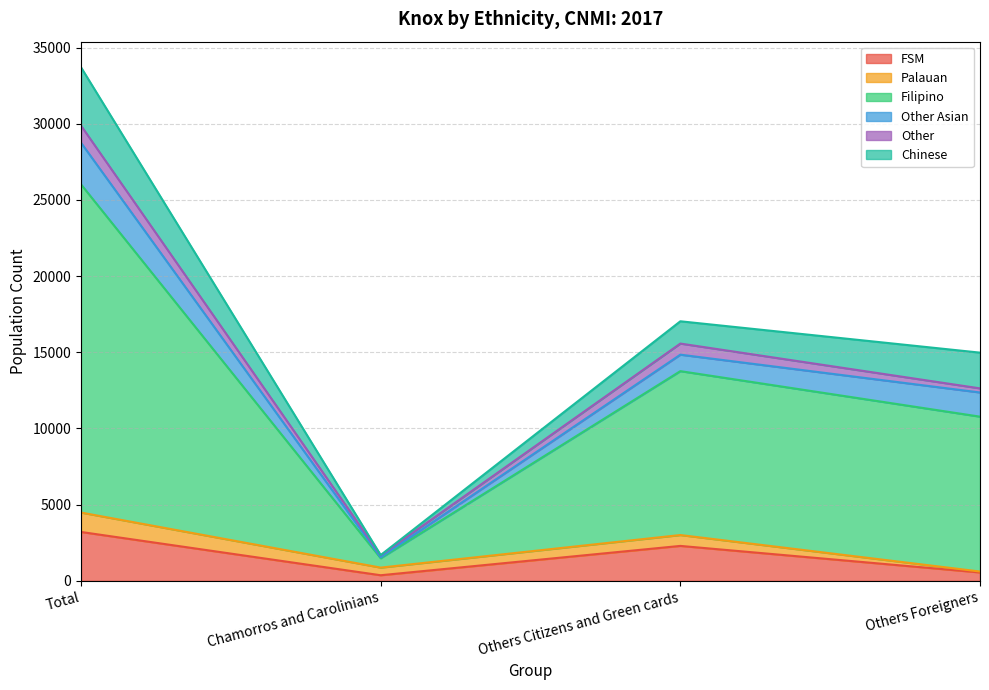

At which category is the sum across all series the highest?

Total